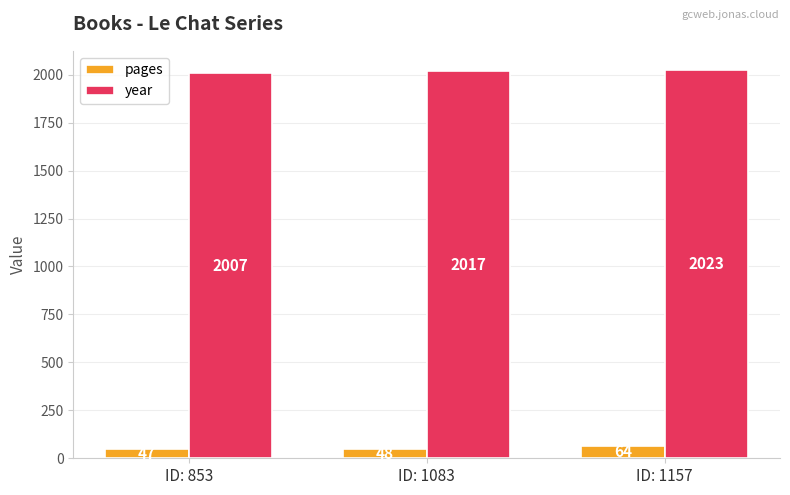

Reading left to right, what are all the values shown in this chart?

pages: 47	48	64
year: 2007	2017	2023